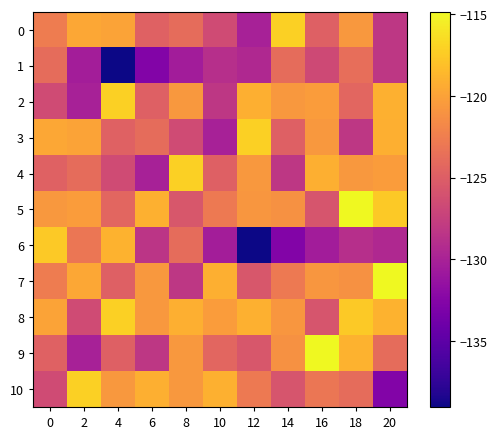

Reading right to left, list all the values displayed in this chart.

0: 20=-128.2	18=-120.7	16=-124.8	14=-117.1	12=-130.1	10=-126.5	8=-123.9	6=-124.7	4=-119.9	2=-119.6	0=-122.6
1: 20=-128.2	18=-123.6	16=-126.7	14=-123.8	12=-129.5	10=-128.9	8=-130.5	6=-132.7	4=-139.0	2=-130.4	0=-123.9
2: 20=-119.1	18=-124.3	16=-120.4	14=-120.7	12=-119.2	10=-128.2	8=-120.7	6=-124.8	4=-117.1	2=-130.1	0=-126.5
3: 20=-119.2	18=-128.2	16=-120.7	14=-124.8	12=-117.1	10=-130.1	8=-126.5	6=-123.9	4=-124.7	2=-119.9	0=-119.6
4: 20=-120.4	18=-120.7	16=-119.2	14=-128.2	12=-120.7	10=-124.8	8=-117.1	6=-130.1	4=-126.5	2=-123.9	0=-124.7
5: 20=-117.5	18=-114.9	16=-125.7	14=-121.1	12=-120.7	10=-122.8	8=-125.6	6=-119.1	4=-124.3	2=-120.4	0=-120.7
6: 20=-129.5	18=-128.9	16=-130.5	14=-132.7	12=-139.0	10=-130.4	8=-123.9	6=-128.4	4=-118.9	2=-123.1	0=-117.5
7: 20=-114.9	18=-121.1	16=-120.7	14=-122.8	12=-125.6	10=-119.2	8=-128.2	6=-120.7	4=-124.8	2=-119.6	0=-122.6
8: 20=-118.9	18=-117.5	16=-125.7	14=-120.7	12=-119.1	10=-120.4	8=-119.2	6=-120.7	4=-117.1	2=-126.5	0=-119.9
9: 20=-123.9	18=-118.9	16=-114.9	14=-121.1	12=-125.6	10=-124.3	8=-120.7	6=-128.2	4=-124.8	2=-130.1	0=-124.7
10: 20=-132.7	18=-123.9	16=-123.1	14=-125.7	12=-122.8	10=-119.1	8=-120.7	6=-119.2	4=-120.7	2=-117.1	0=-126.5